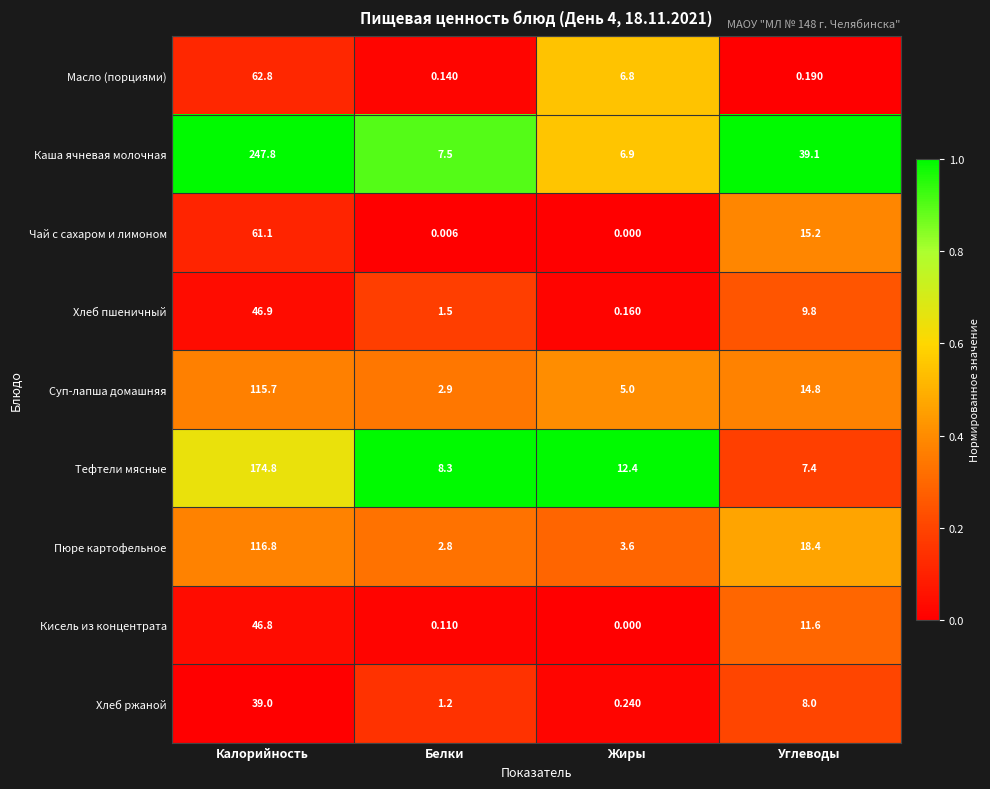

Rank the series by their maximum value, from lowest to highest.

Хлеб ржаной, Кисель из концентрата, Хлеб пшеничный, Чай с сахаром и лимоном, Масло (порциями), Суп-лапша домашняя, Пюре картофельное, Тефтели мясные, Каша ячневая молочная